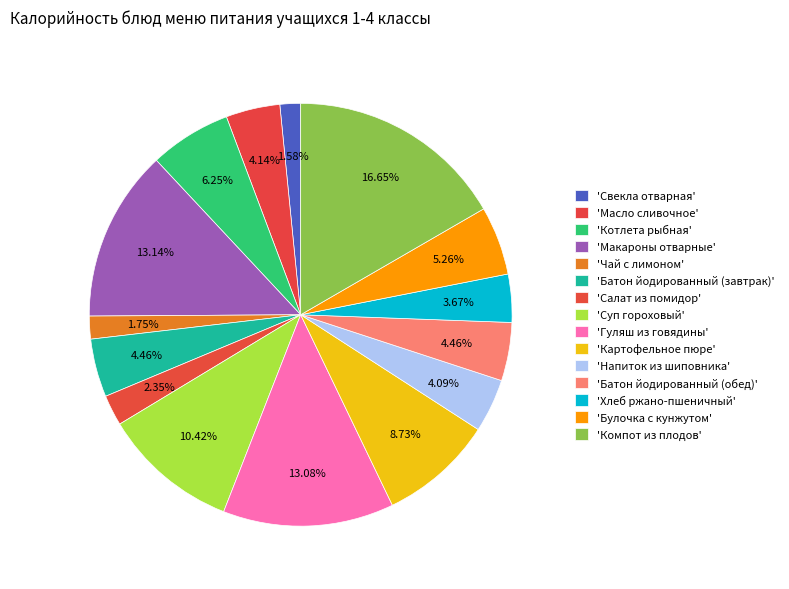

How many segments does this pie chart have?

15